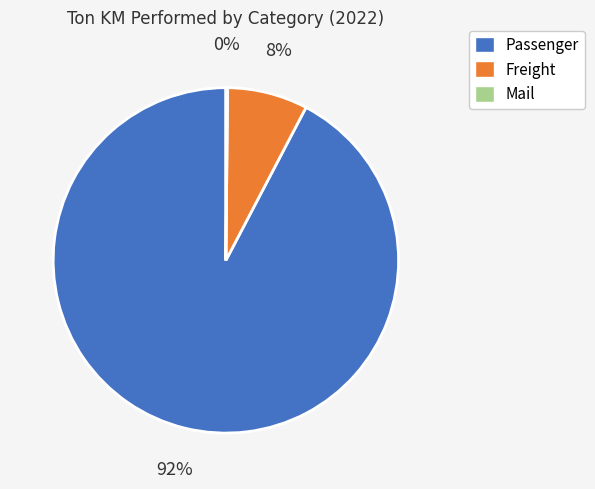

Does Passenger represent more than half of the total?

Yes